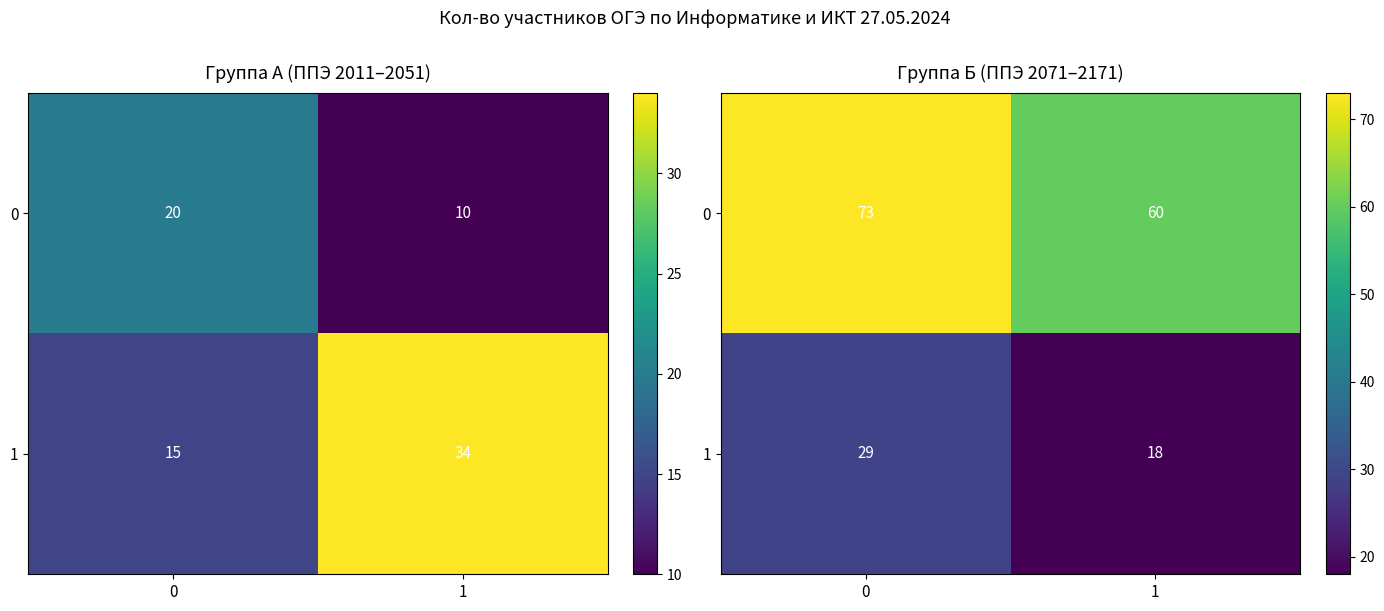

List the series in order of their peak value, lowest first.

1, 0